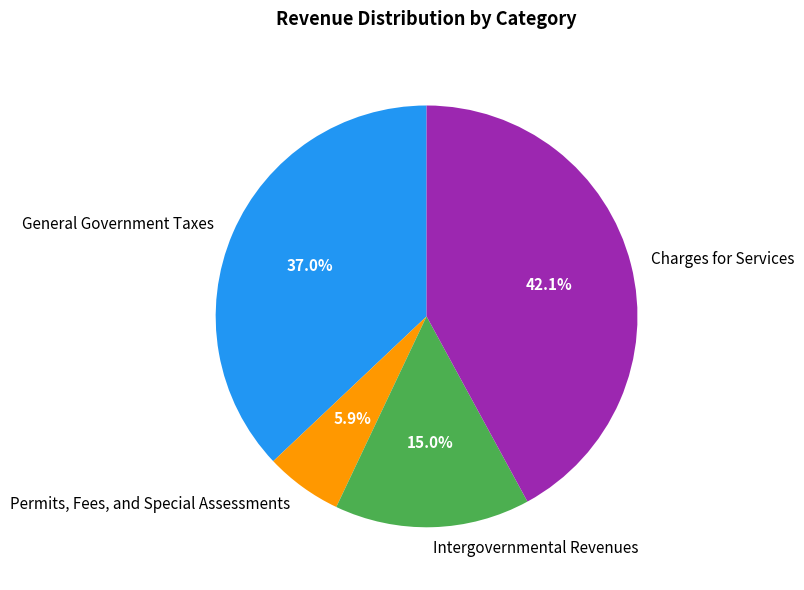

Is it true that Intergovernmental Revenues is 10% of the pie?

False